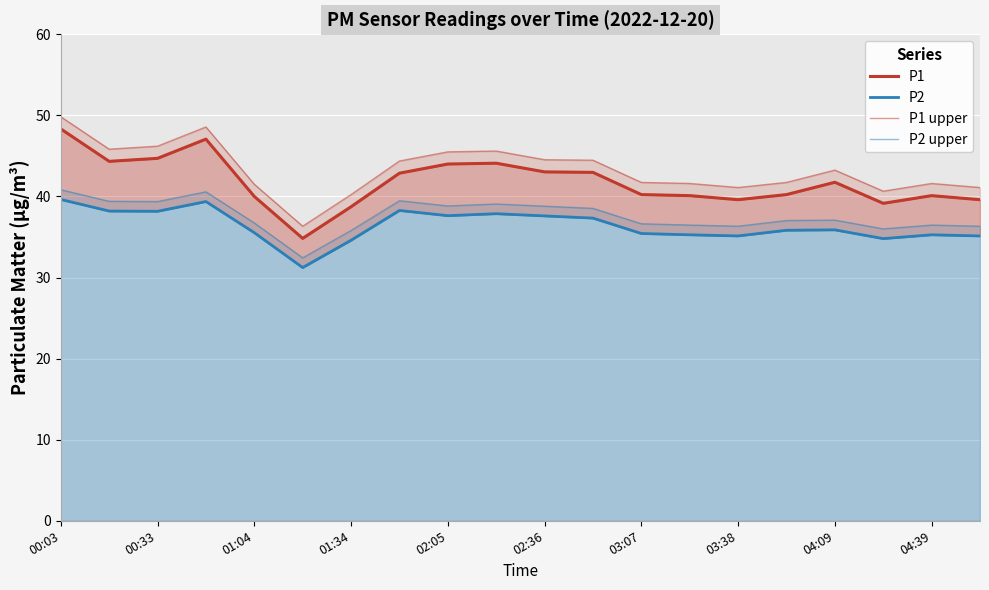

The value of P2 upper at 13 is 12.0. True or false?

False